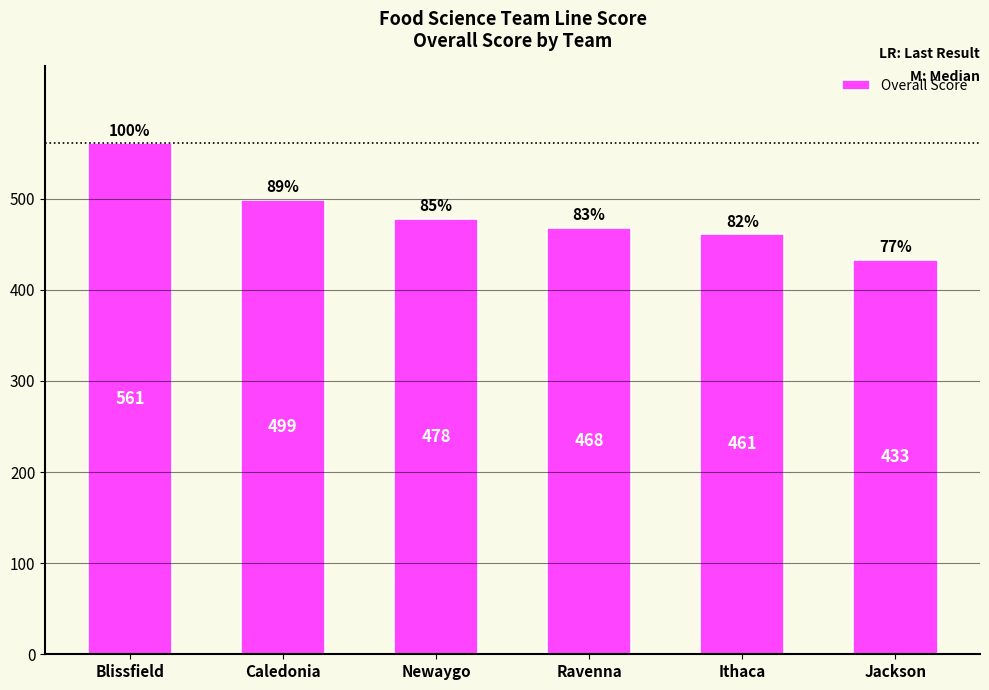

What is the smallest value displayed?

433